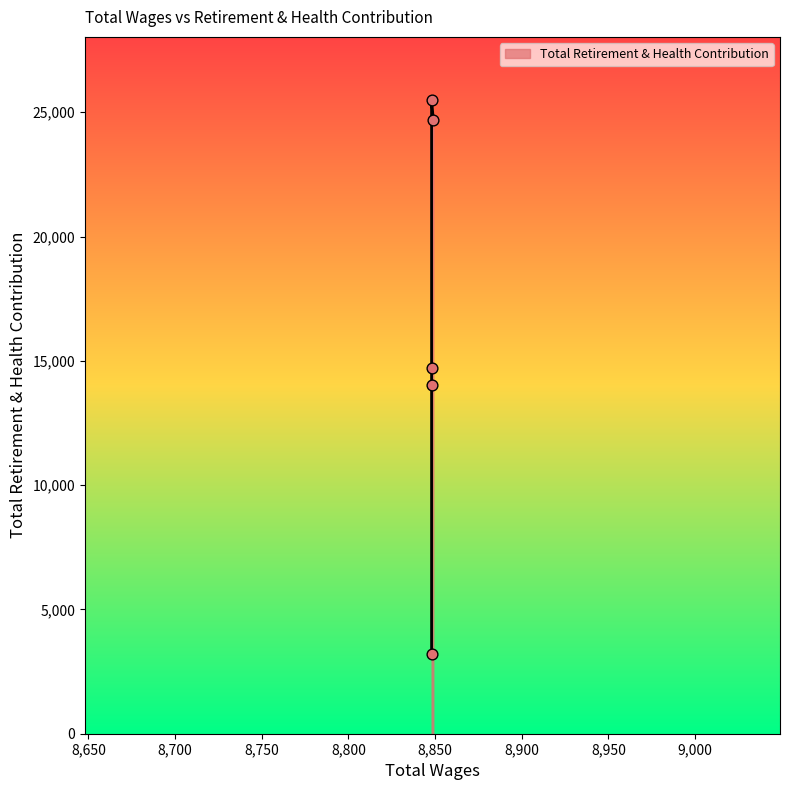

Between 8848.0 and 8848.0, which is larger?

8848.0